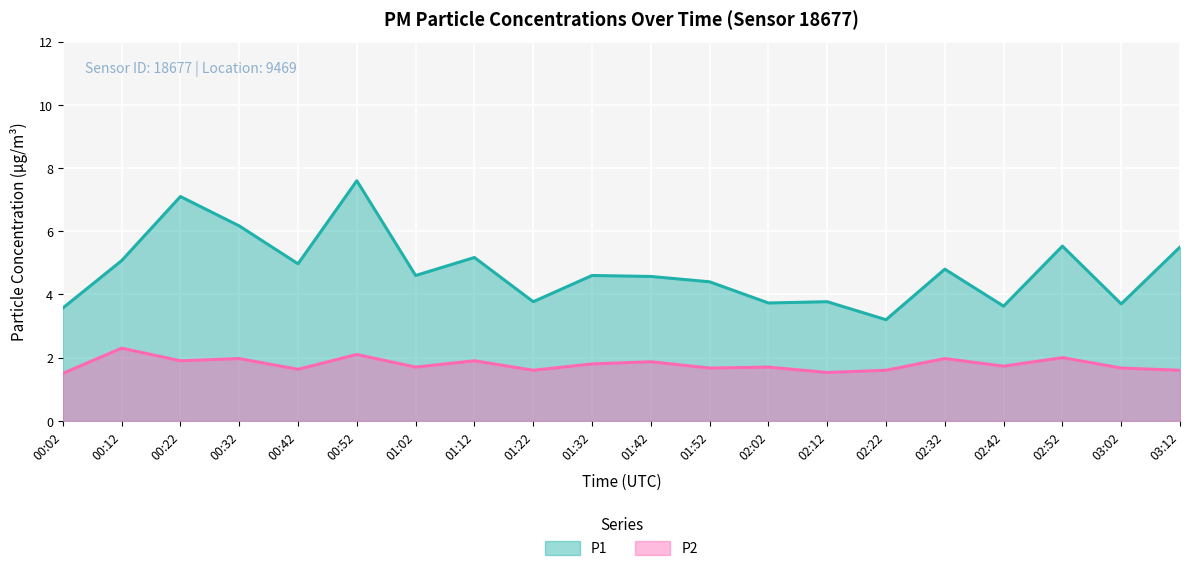

True or false: P1 and P2 cross at least once.

False